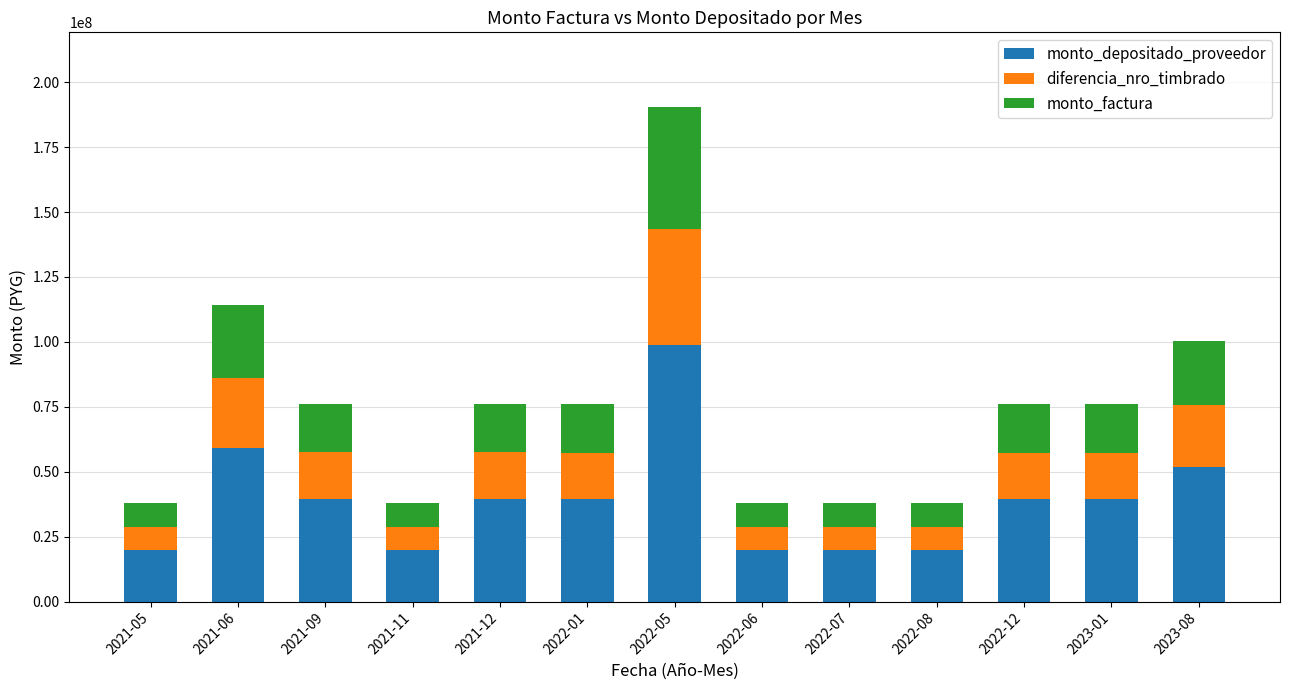

What is the total value across all series at 2021-06?

114375000.0